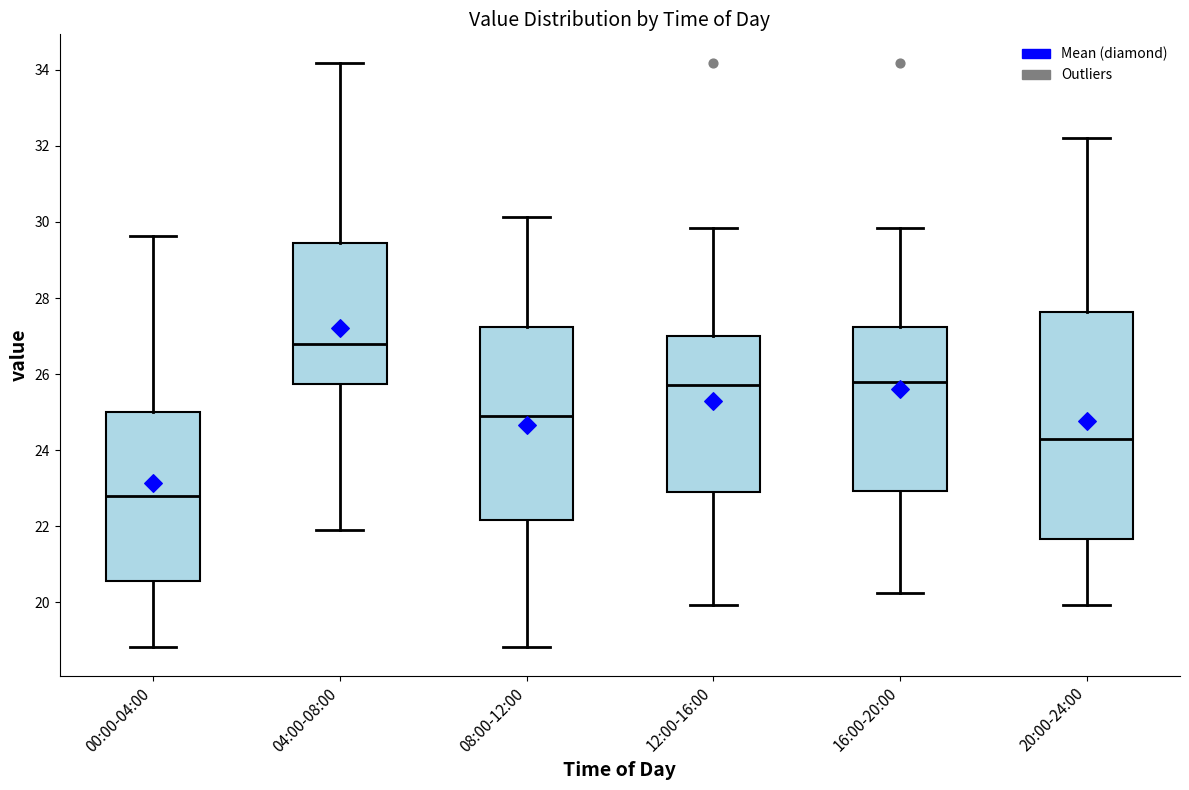

Reading left to right, transcribe this box plot: for each box, give where its median line is, the range the box spans, and where its two whiskers end, as read against the y-axis. The values are not printed on the chart, so give them approximately, as read against the axis.

00:00-04:00: median 22.8, box 20.6 to 25.0, whiskers 18.8 to 29.6
04:00-08:00: median 26.8, box 25.8 to 29.4, whiskers 22.0 to 34.2
08:00-12:00: median 25.0, box 22.2 to 27.2, whiskers 18.8 to 30.2
12:00-16:00: median 25.8, box 23.0 to 27.0, whiskers 20.0 to 29.8
16:00-20:00: median 25.8, box 23.0 to 27.2, whiskers 20.2 to 29.8
20:00-24:00: median 24.4, box 21.6 to 27.6, whiskers 20.0 to 32.2